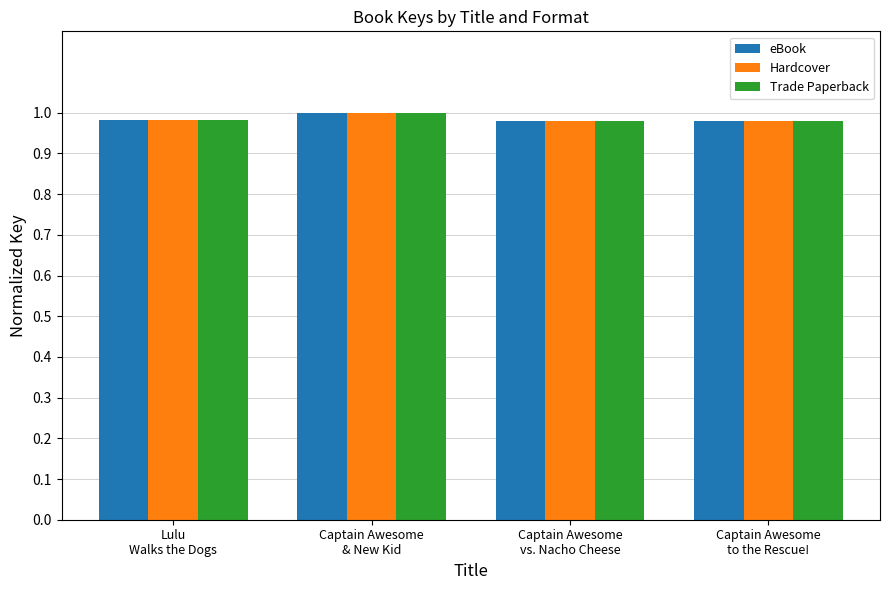

What is the label of the 1st bar from the left?

Lulu
Walks the Dogs